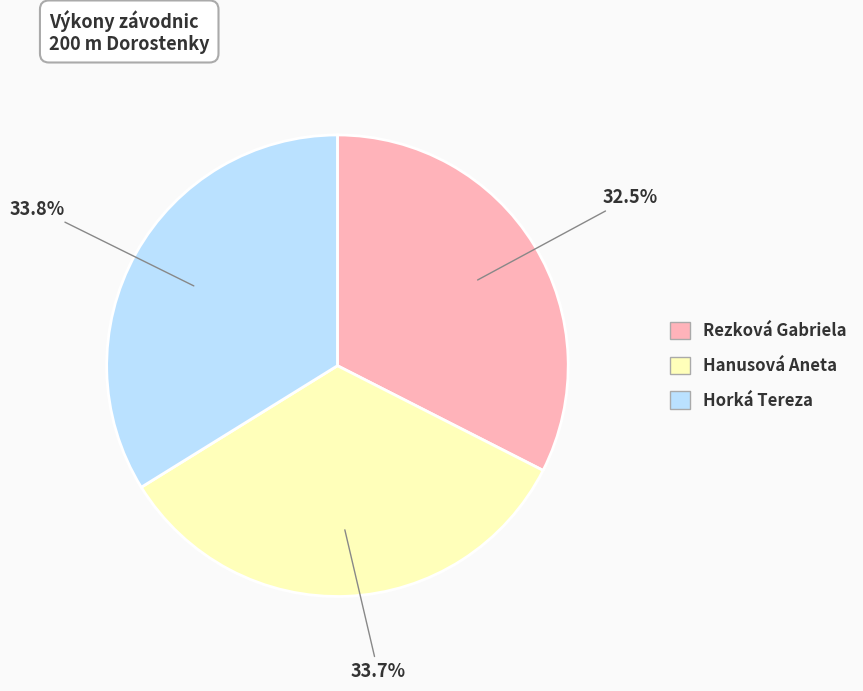

Does Rezková Gabriela account for over 50% of the chart?

No